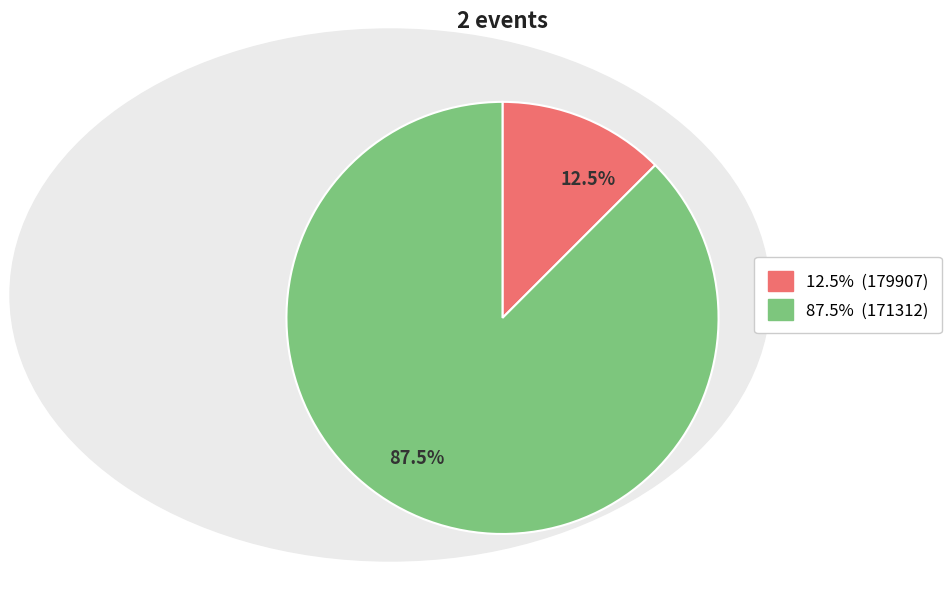

Which slice represents more than half of the pie?

87.5%